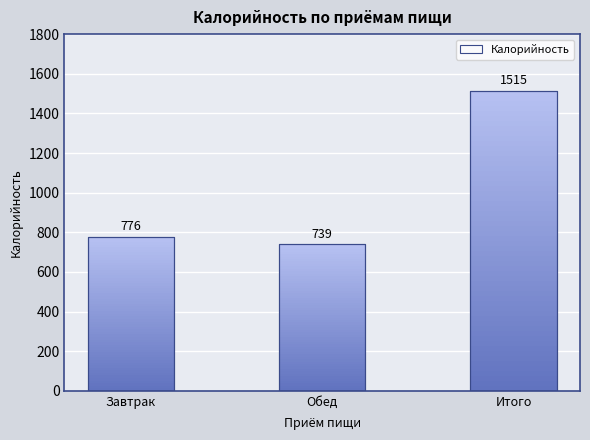

What is the label of the 1st bar from the left?

Завтрак